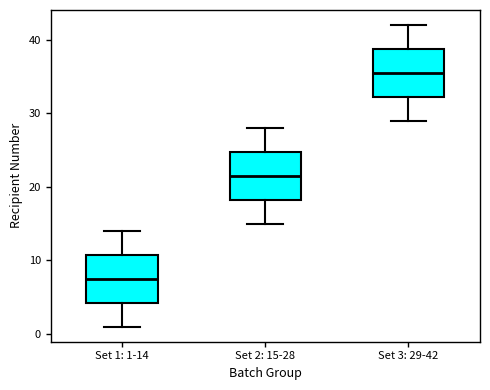

Which box has the lowest median line?

Set 1: 1-14